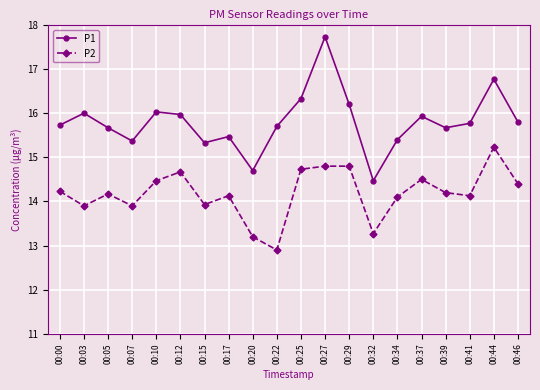

What is the approximate value of P1 at 00:27?

17.7